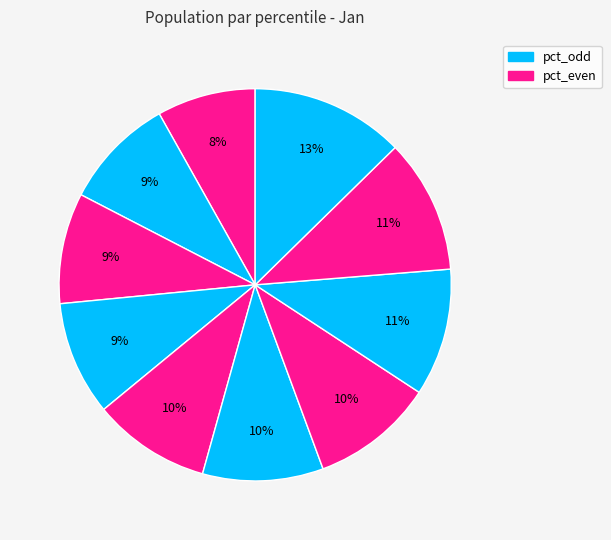

Count the number of slices in the pie.

10